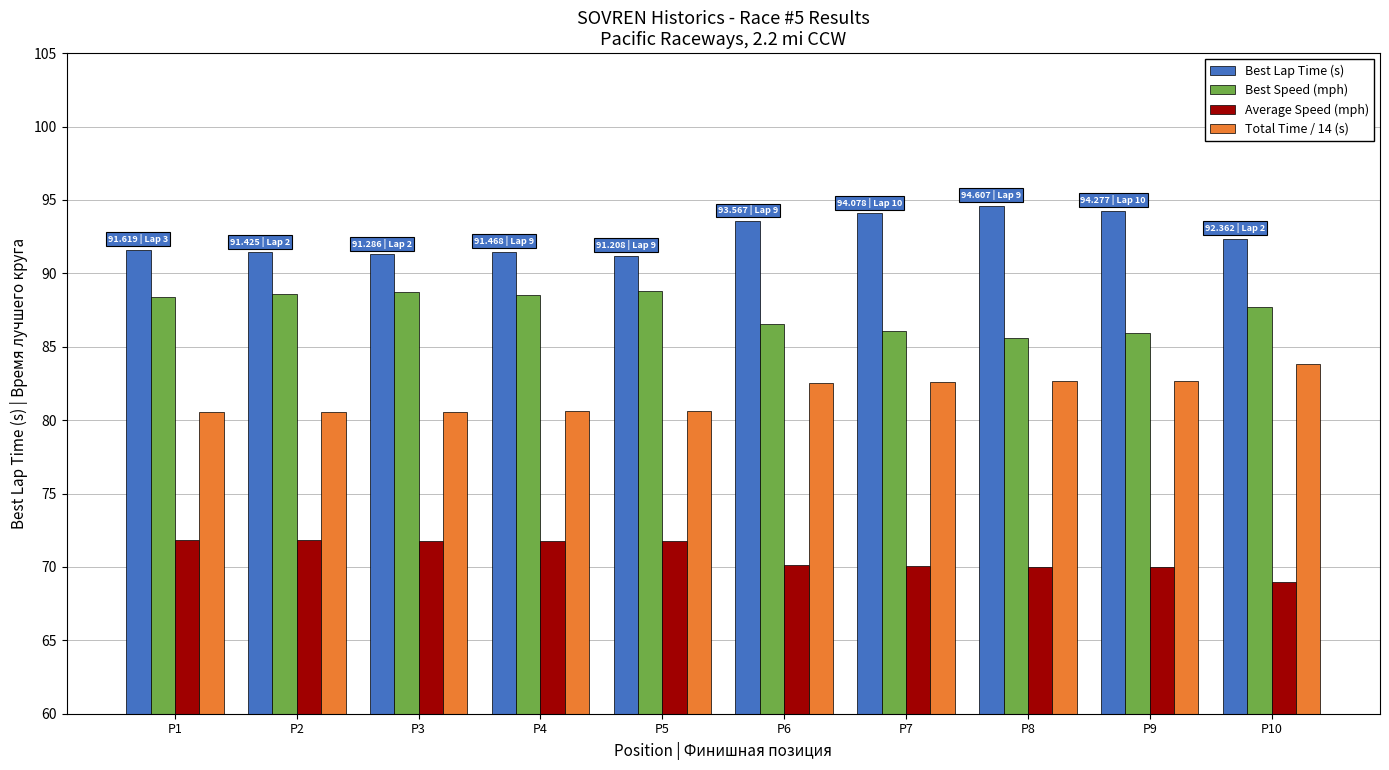

What is the difference between the highest and lowest values at P3?

19.5